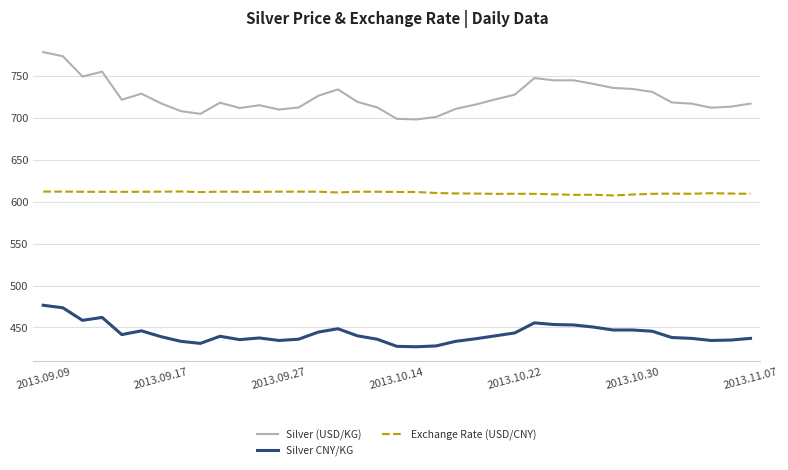

List the series in order of their overall mean, highest first.

Silver (USD/KG), Exchange Rate (USD/CNY), Silver CNY/KG